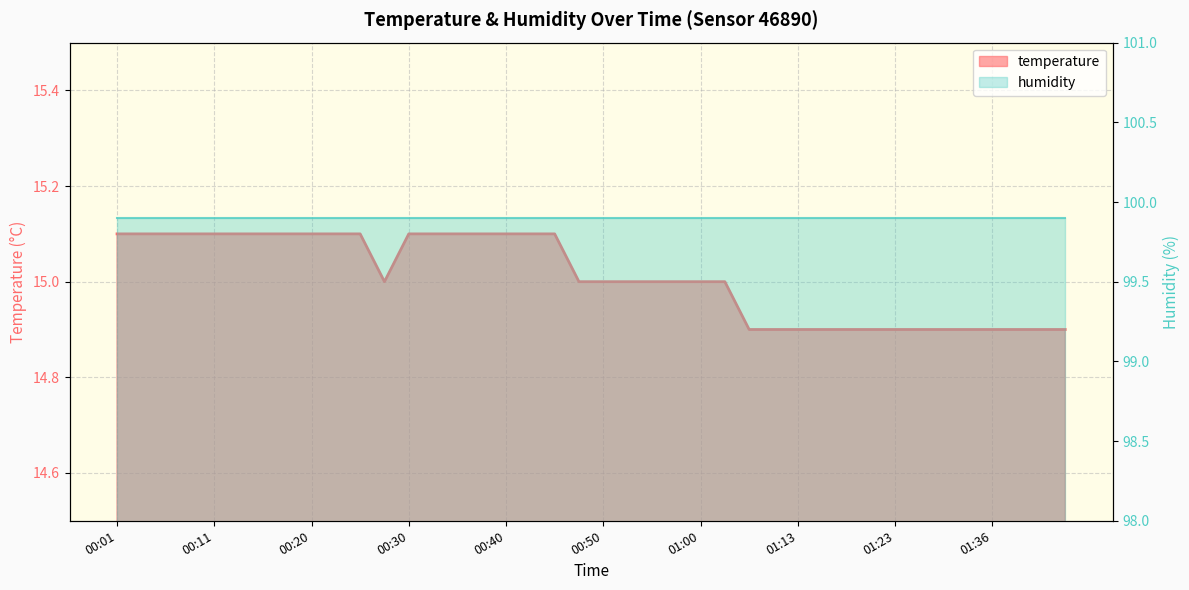

Where is temperature nearest to the value 15?

11